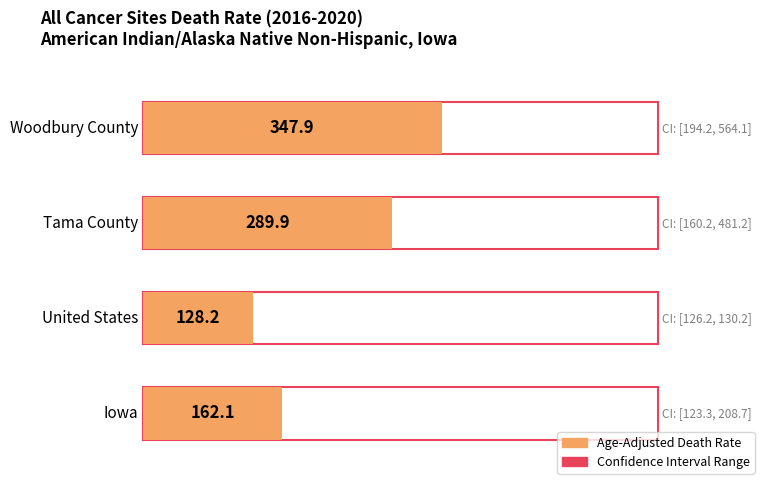

What is the label of the 4th bar from the right?

Iowa